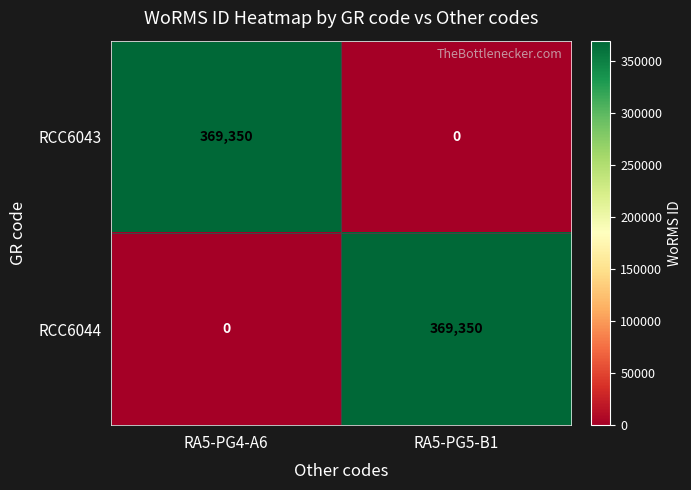

What is the difference between the highest and lowest values at RA5-PG4-A6?

369350